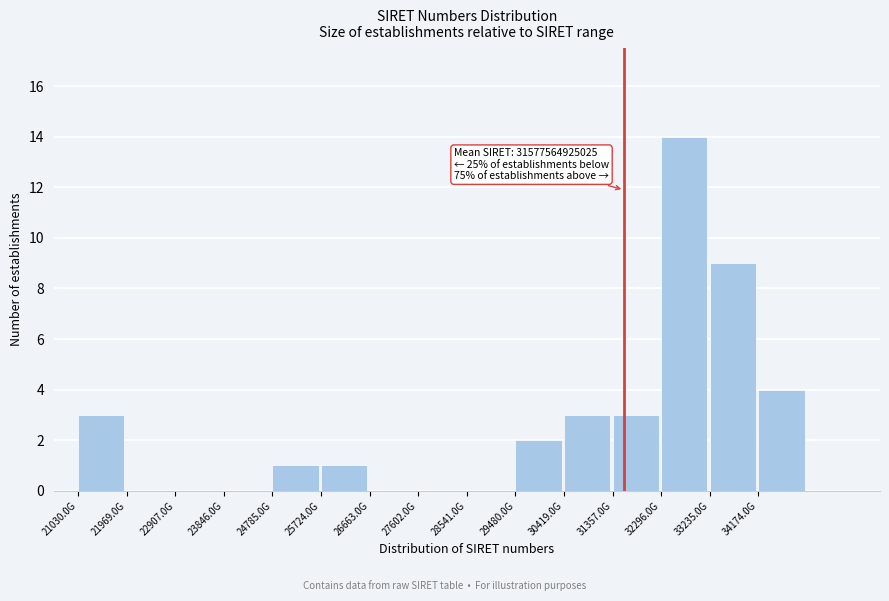

Reading left to right, transcribe all the data shown in this chart.

21030.0G=3	21969.0G=0	22907.0G=0	23846.0G=0	24785.0G=1	25724.0G=1	26663.0G=0	27602.0G=0	28541.0G=0	29480.0G=2	30419.0G=3	31357.0G=3	32296.0G=14	33235.0G=9	34174.0G=4